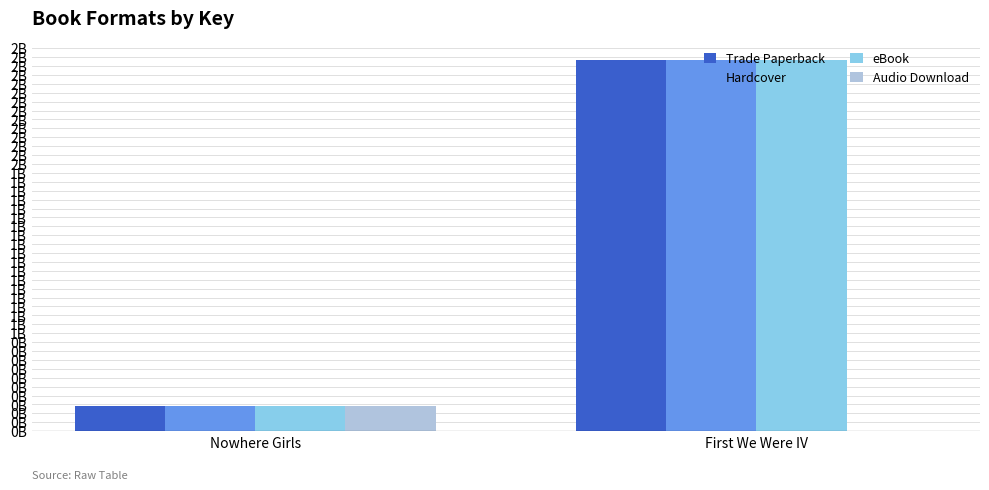

What are all the series names shown in the legend?

Trade Paperback, Hardcover, eBook, Audio Download